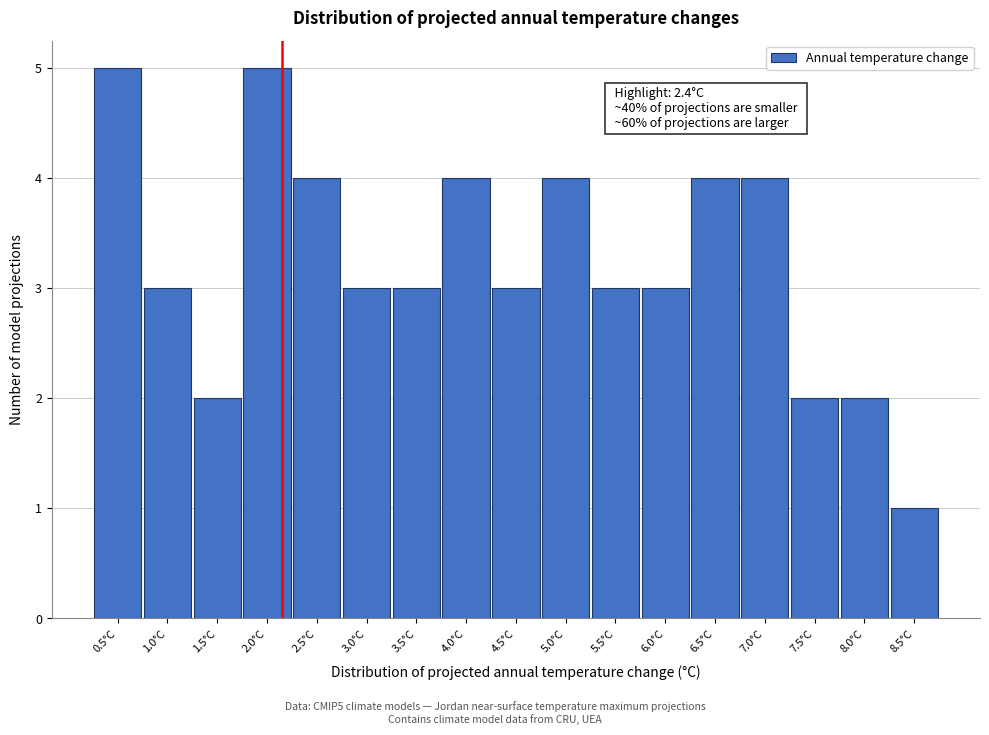

Reading left to right, list all the values displayed in this chart.

0.5°C=5	1.0°C=3	1.5°C=2	2.0°C=5	2.5°C=4	3.0°C=3	3.5°C=3	4.0°C=4	4.5°C=3	5.0°C=4	5.5°C=3	6.0°C=3	6.5°C=4	7.0°C=4	7.5°C=2	8.0°C=2	8.5°C=1